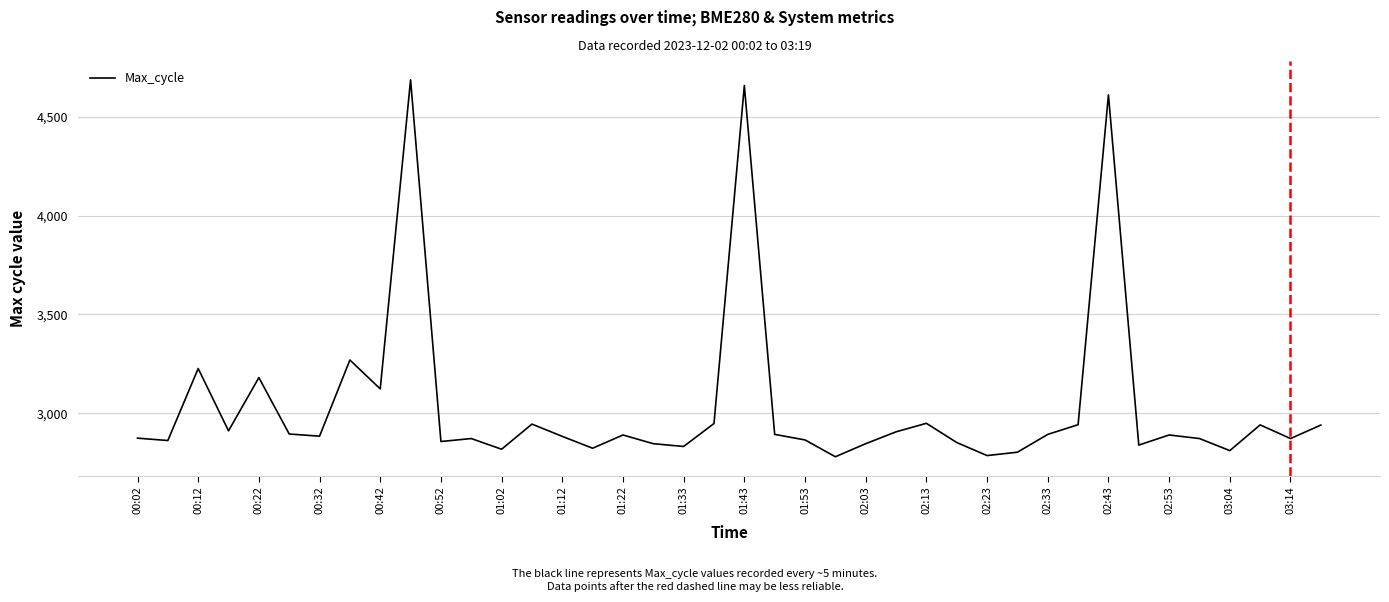

What is the maximum value shown in the chart?

4686